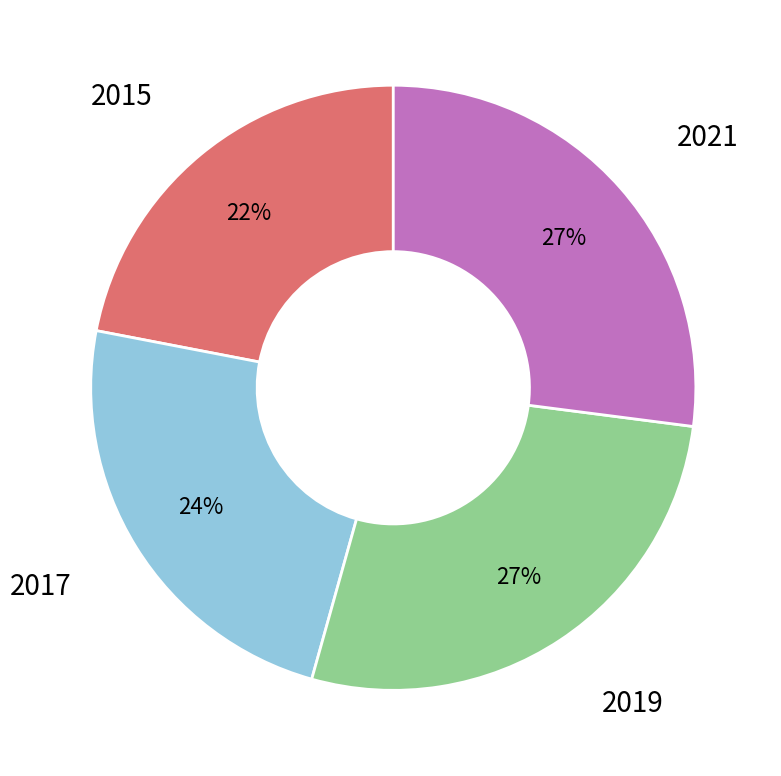

How many segments does this pie chart have?

4